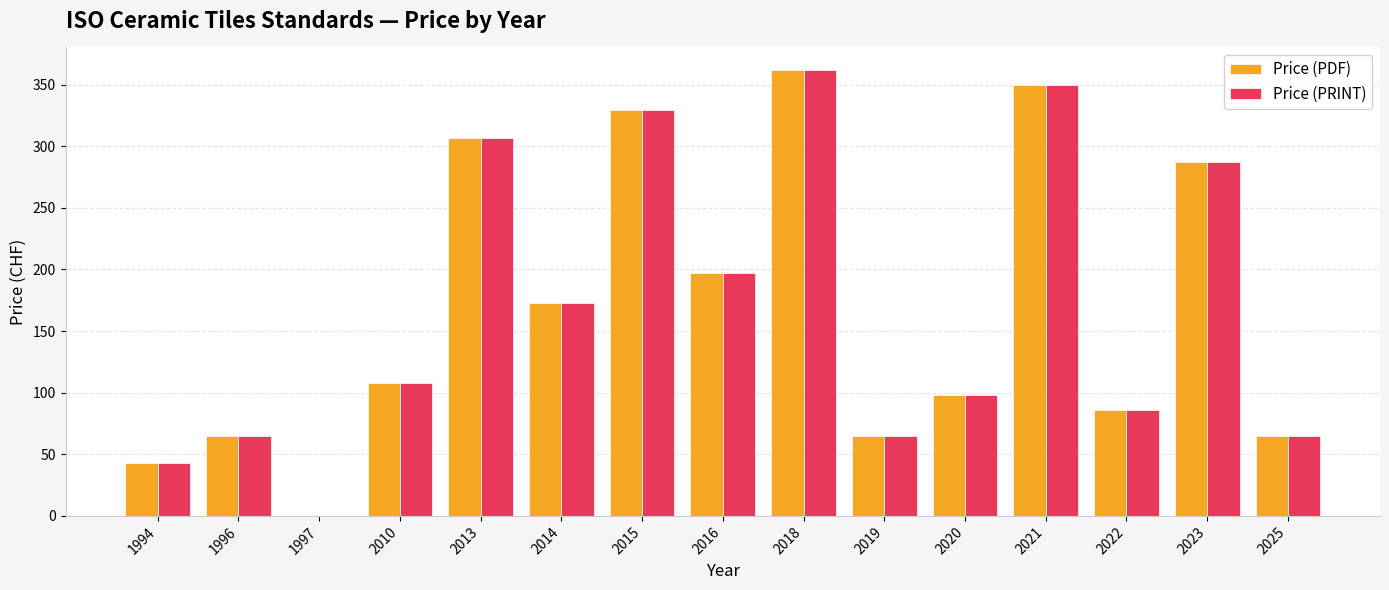

What is the highest value of the Price (PDF) series?

362